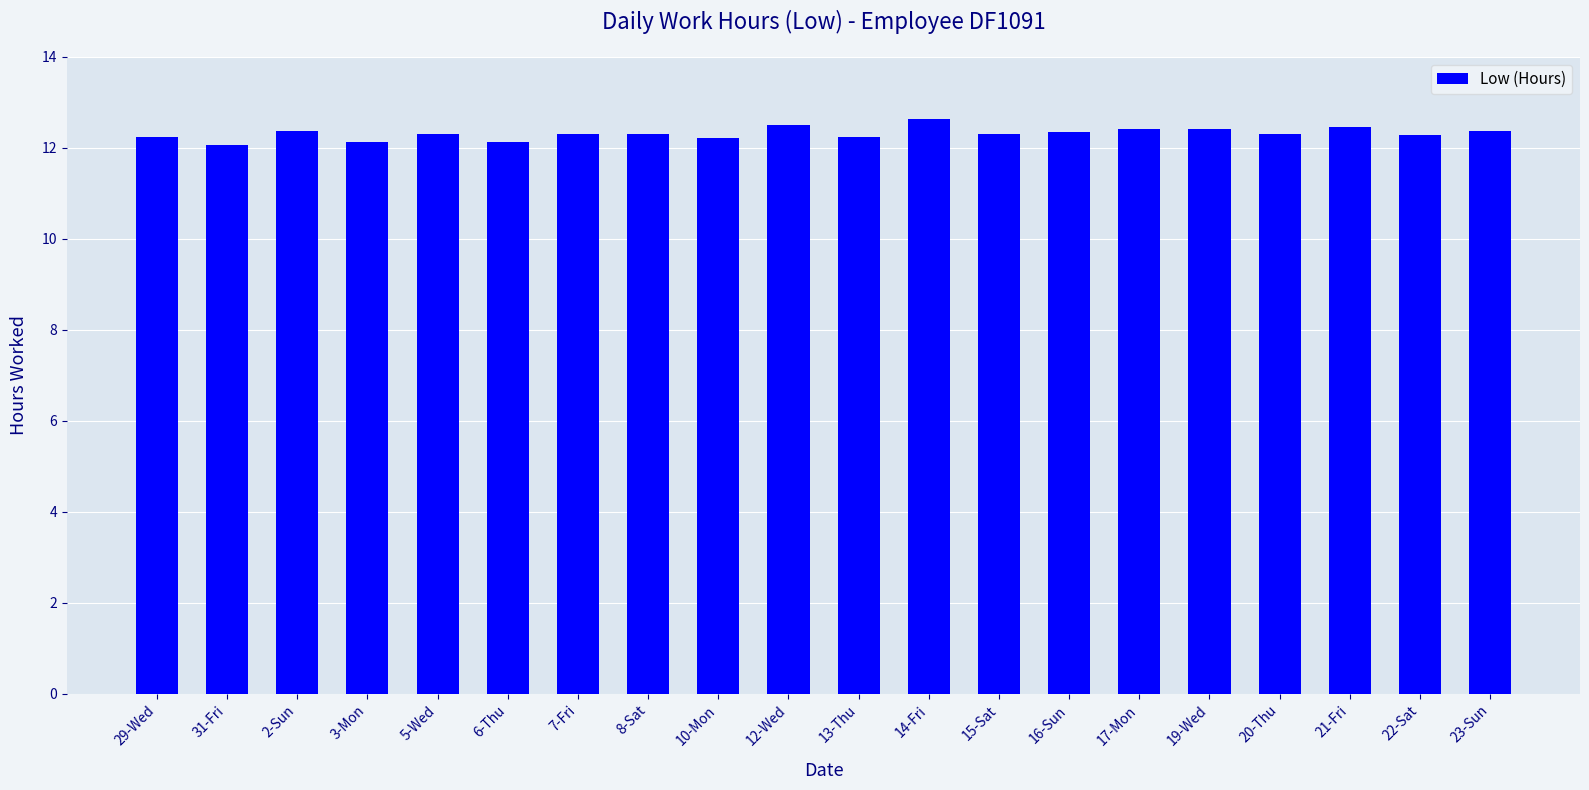

What is the average value?

12.3